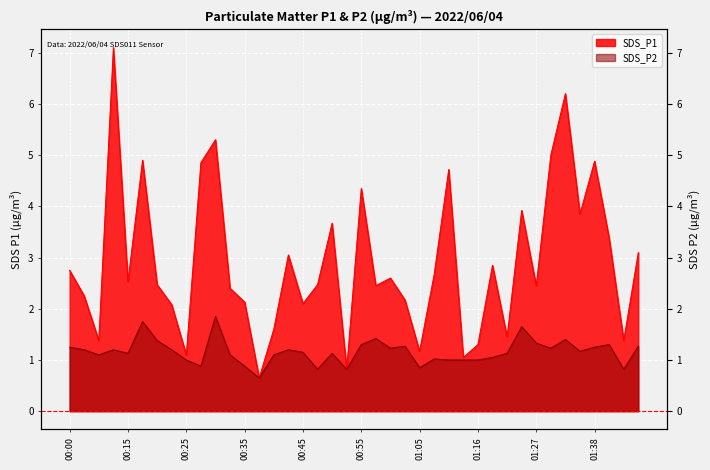

Reading right to left, what are all the values shown in this chart?

SDS_P1: 01:48=3.1	01:46=1.4	01:43=3.4	01:38=4.9	01:35=3.9	01:32=6.2	01:30=5.0	01:27=2.5	01:24=3.9	01:22=1.4	01:19=2.9	01:16=1.3	01:14=1.1	01:11=4.7	01:08=2.7	01:05=1.2	01:03=2.2	01:00=2.6	00:57=2.5	00:55=4.3	00:52=0.8	00:50=3.7	00:47=2.5	00:45=2.1	00:42=3.0	00:40=1.6	00:37=0.7	00:35=2.1	00:32=2.4	00:30=5.3	00:27=4.8	00:25=1.1	00:23=2.1	00:20=2.5	00:18=4.9	00:15=2.5	00:07=7.1	00:05=1.4	00:02=2.2	00:00=2.8
SDS_P2: 01:48=1.3	01:46=0.8	01:43=1.3	01:38=1.2	01:35=1.2	01:32=1.4	01:30=1.2	01:27=1.3	01:24=1.6	01:22=1.1	01:19=1.1	01:16=1.0	01:14=1.0	01:11=1.0	01:08=1.0	01:05=0.8	01:03=1.3	01:00=1.2	00:57=1.4	00:55=1.3	00:52=0.8	00:50=1.1	00:47=0.8	00:45=1.1	00:42=1.2	00:40=1.1	00:37=0.7	00:35=0.9	00:32=1.1	00:30=1.9	00:27=0.9	00:25=1.0	00:23=1.2	00:20=1.4	00:18=1.8	00:15=1.1	00:07=1.2	00:05=1.1	00:02=1.2	00:00=1.2